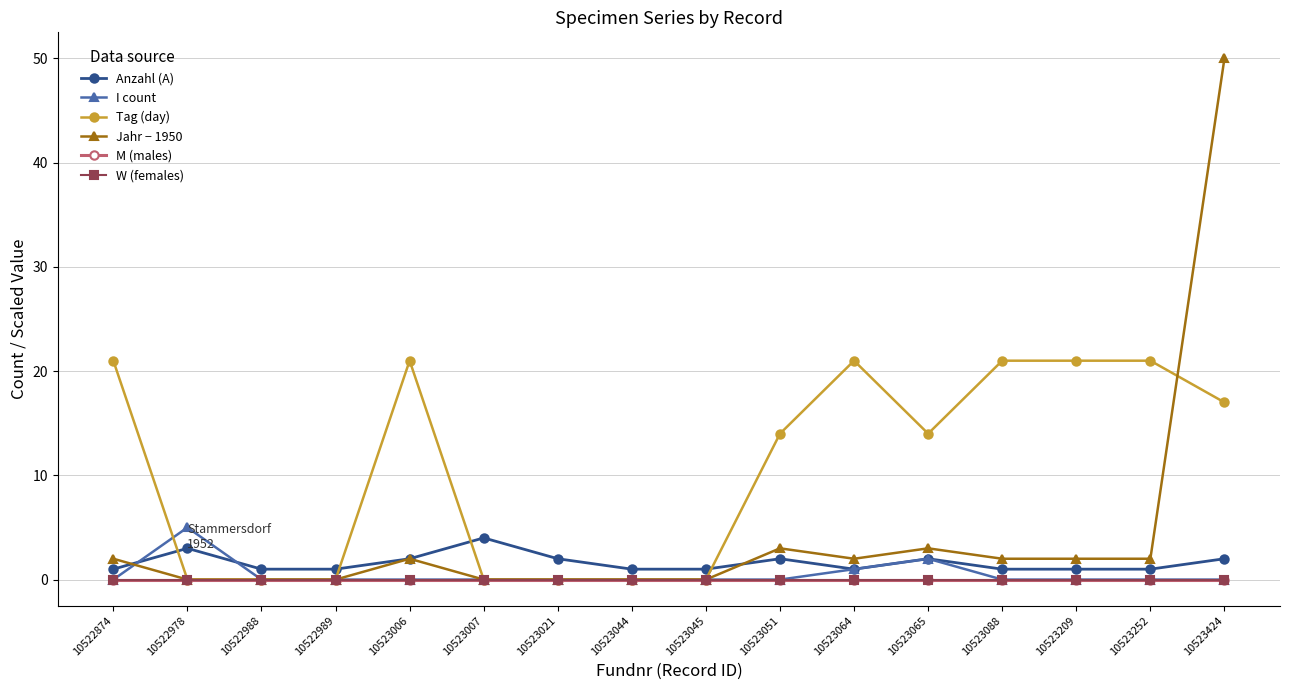

List the labels in order of M (males) value, smallest first.

10522874, 10522978, 10522988, 10522989, 10523006, 10523007, 10523021, 10523044, 10523045, 10523051, 10523064, 10523065, 10523088, 10523209, 10523252, 10523424